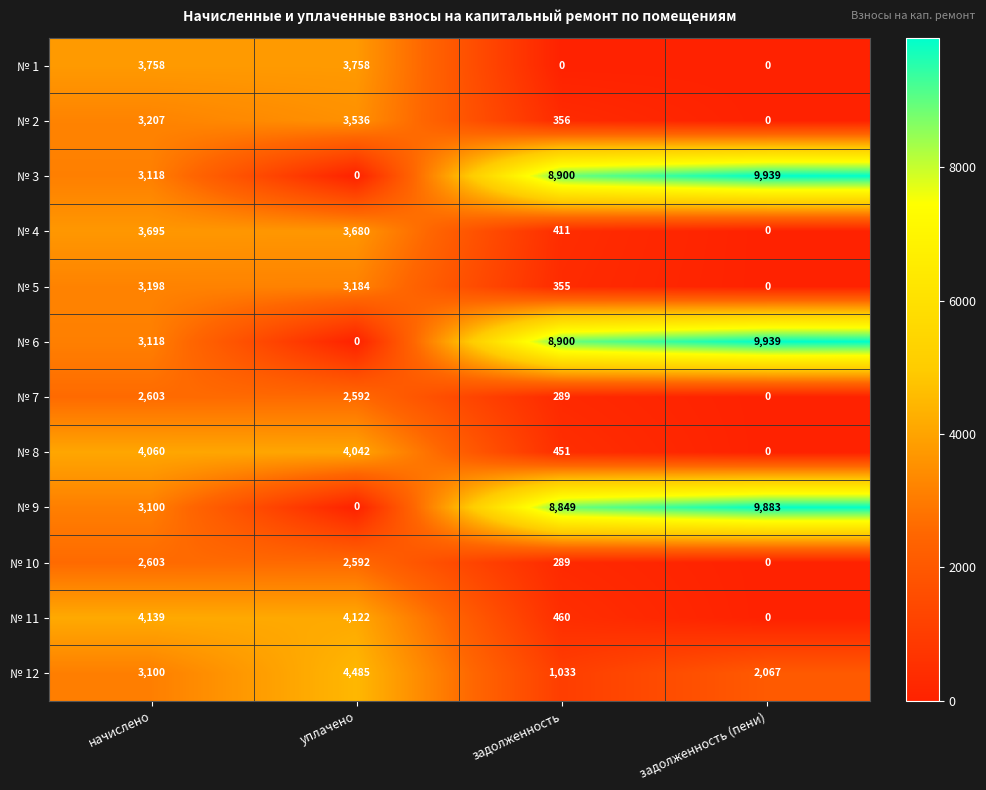

At which label is № 3 closest to 4969?

начислено